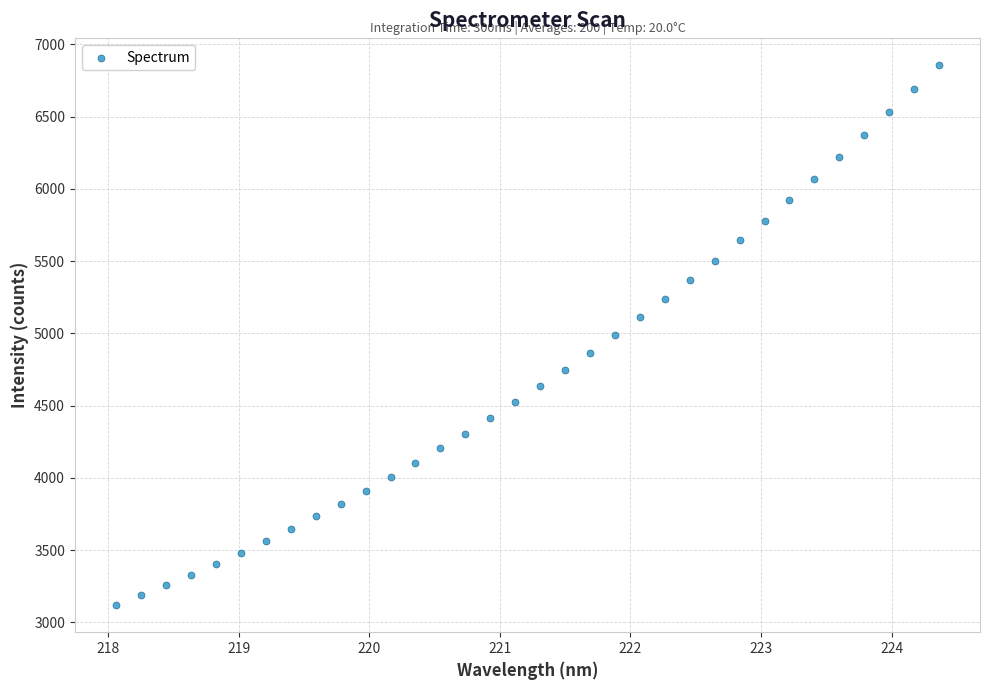

What is the range of Y values (max minus min)?

3737.6